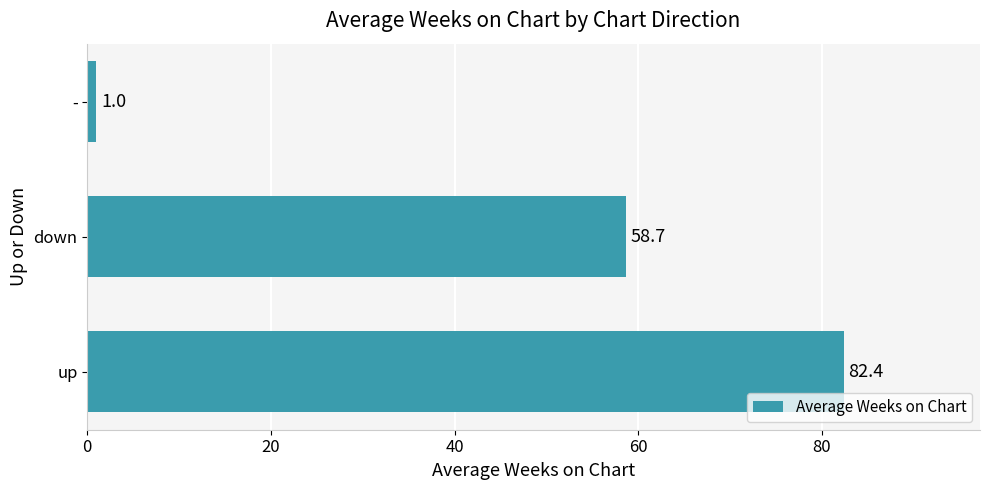

Rank the categories by value from highest to lowest.

up, down, -